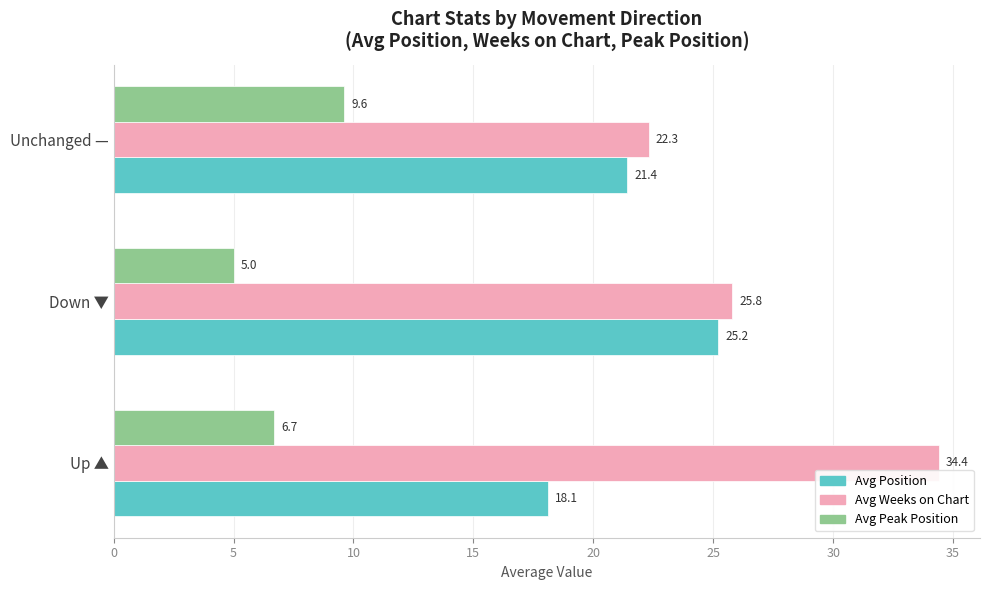

List the series in order of their peak value, highest first.

Avg Weeks on Chart, Avg Position, Avg Peak Position